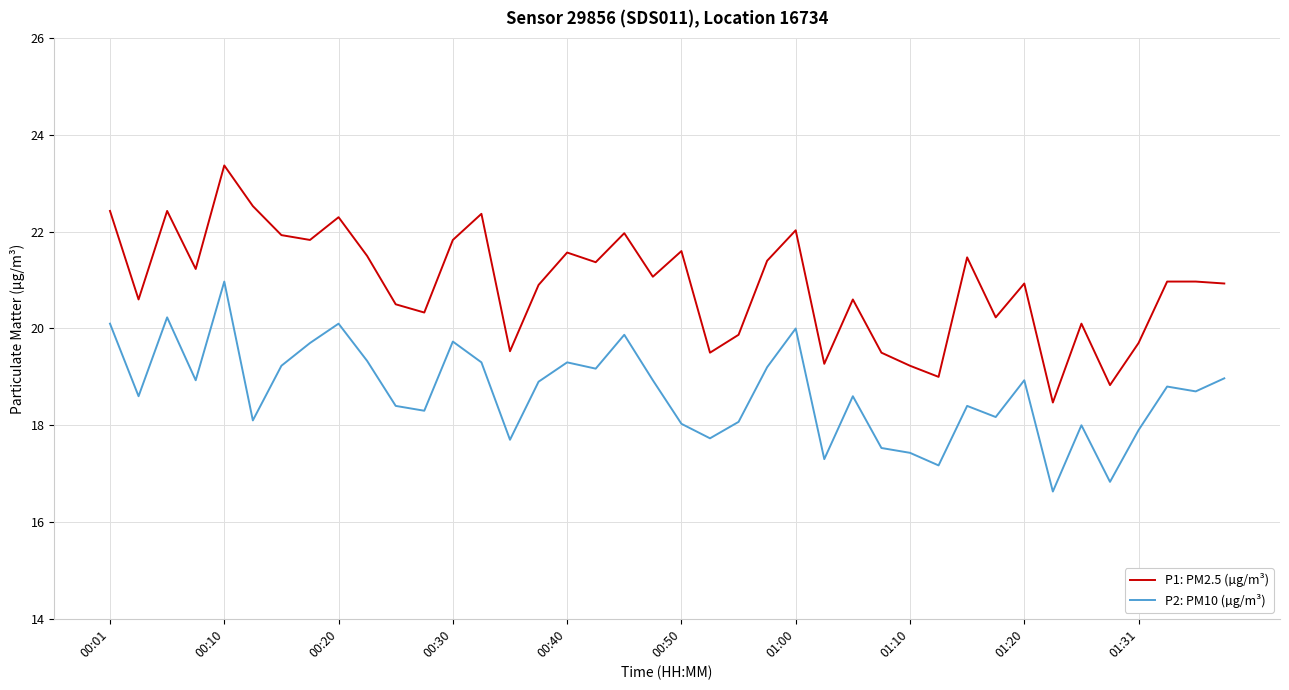

What is the average value of the P2: PM10 (µg/m³) series?

18.7